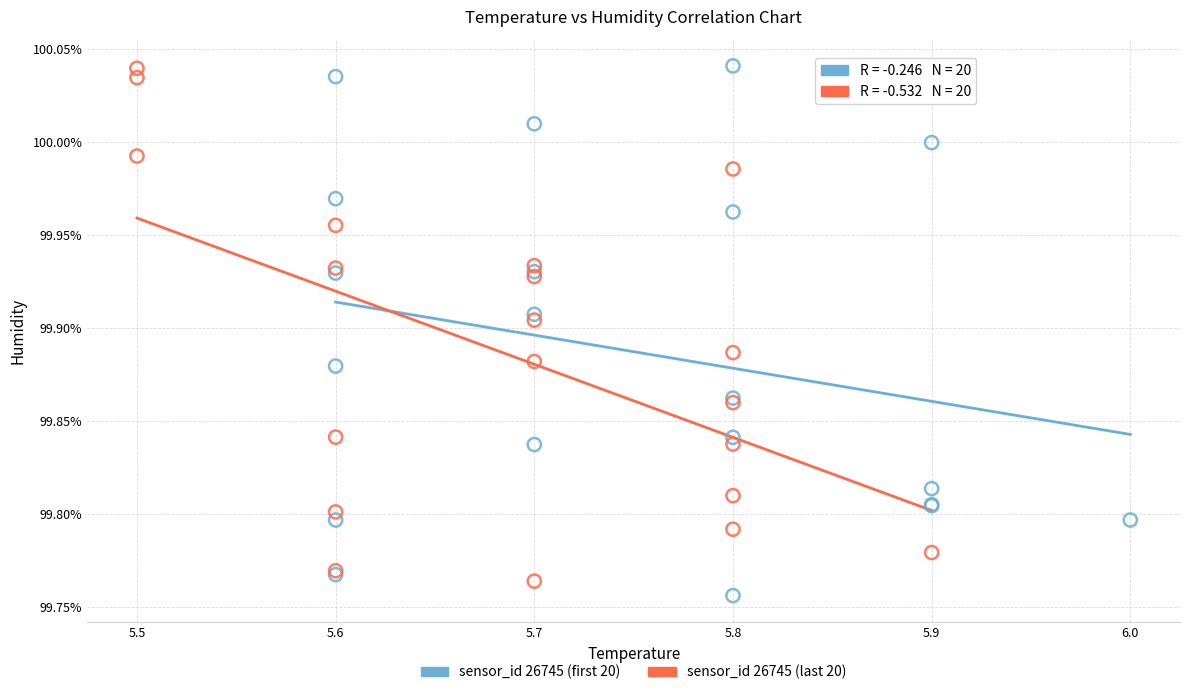

What are all the series names shown in the legend?

sensor_id 26745 (first 20), sensor_id 26745 (last 20)